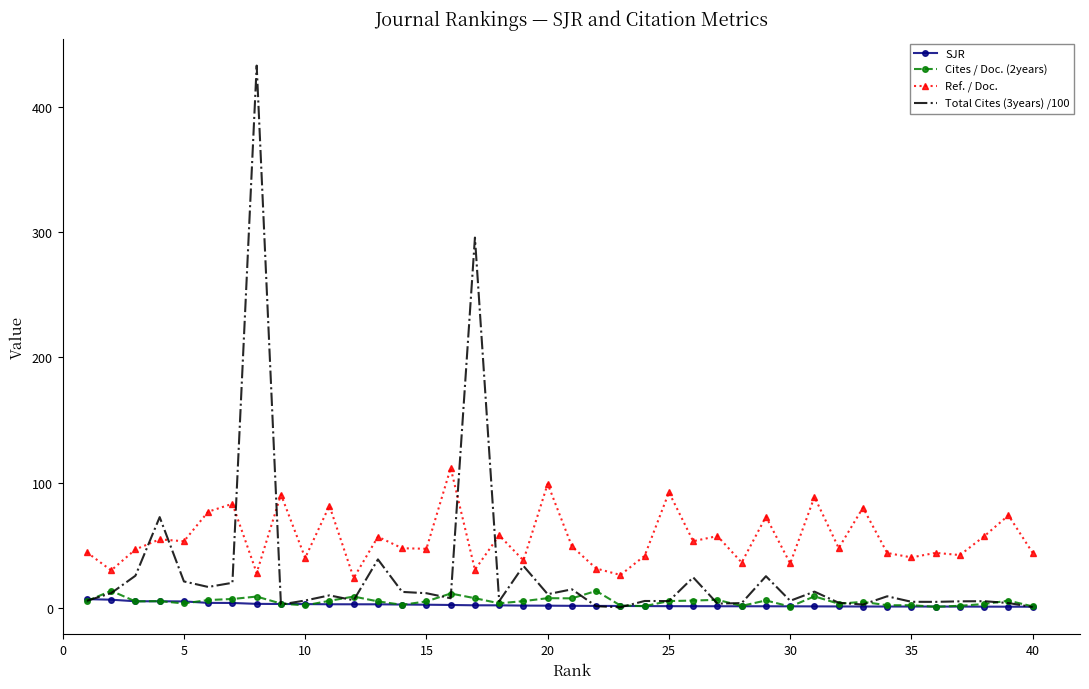

Which series has the widest spread of values?

Total Cites (3years) /100